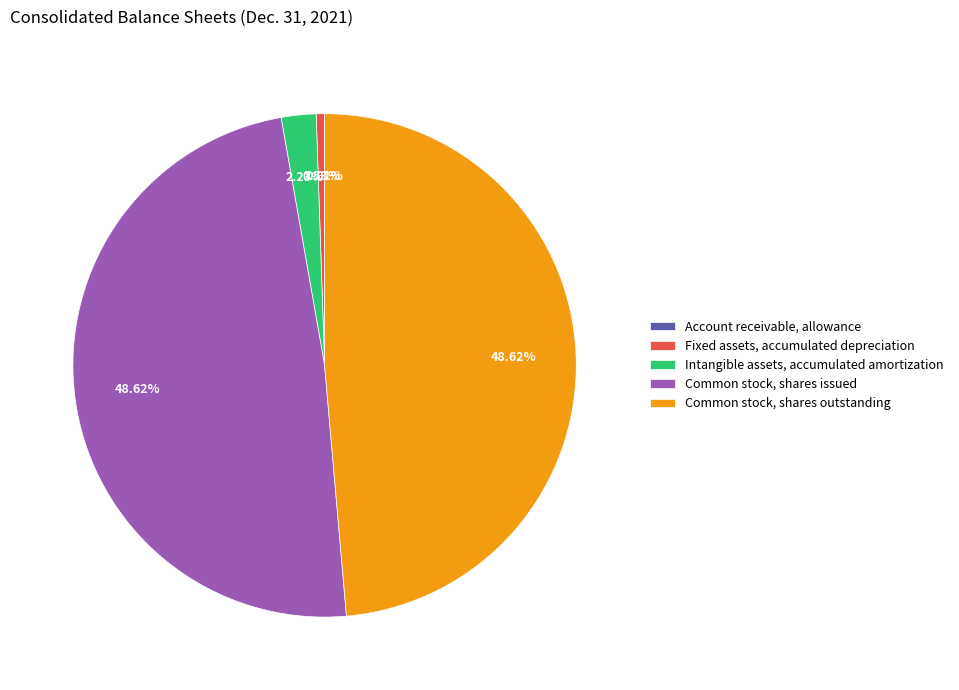

Is it true that Intangible assets, accumulated amortization is 15% of the pie?

False